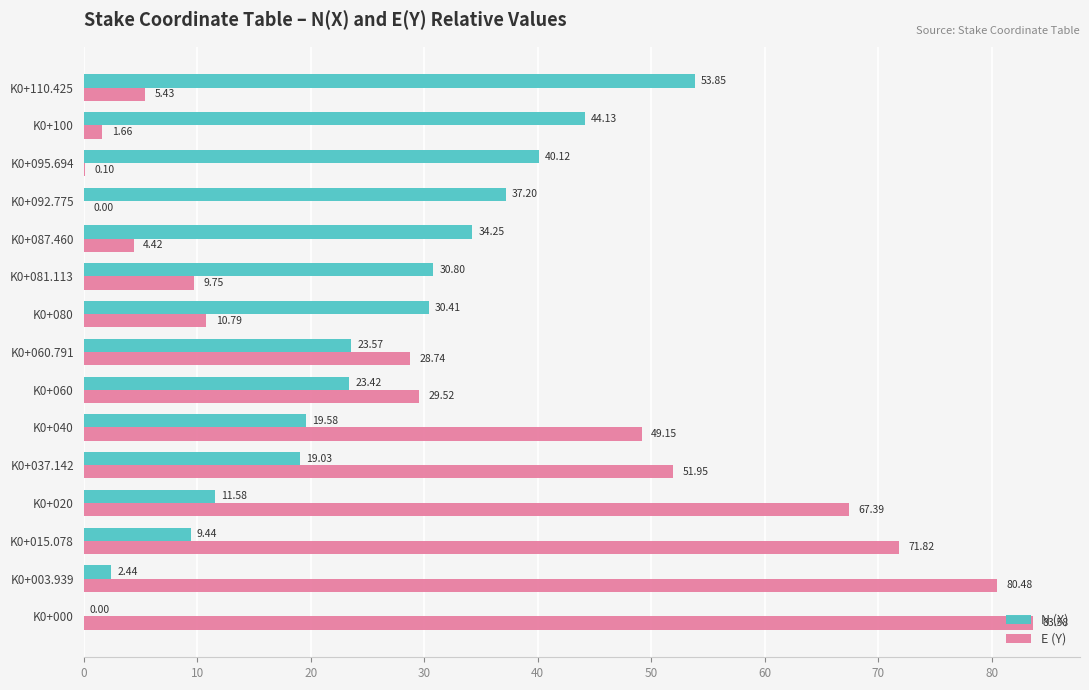

Which series changed the most between K0+020 and K0+037.142?

E (Y)